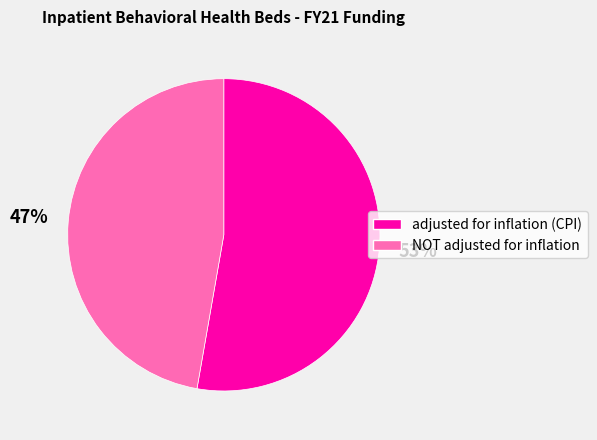

Is the sum of NOT adjusted for inflation and adjusted for inflation (CPI) greater than half?

Yes